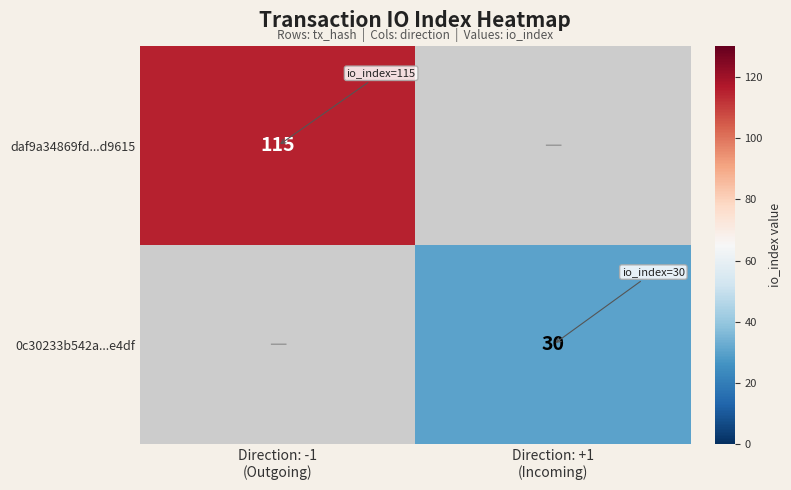

What is the approximate value of 0c30233b542a...e4df at Direction: +1 (Incoming)?

30.0